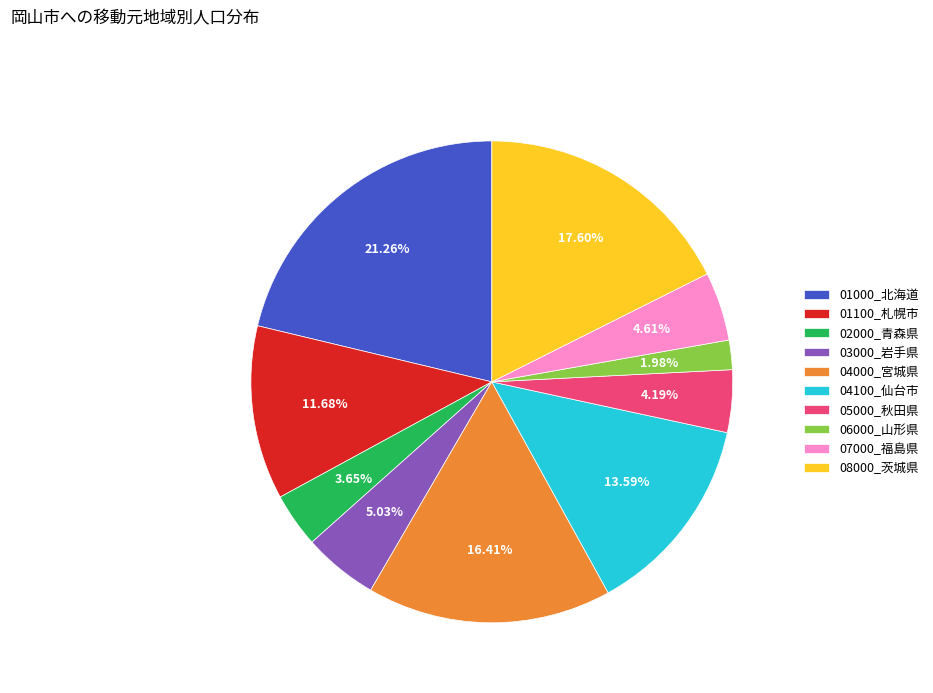

To the nearest percent, what is the combined percentage of 08000_茨城県 and 04000_宮城県?

34%